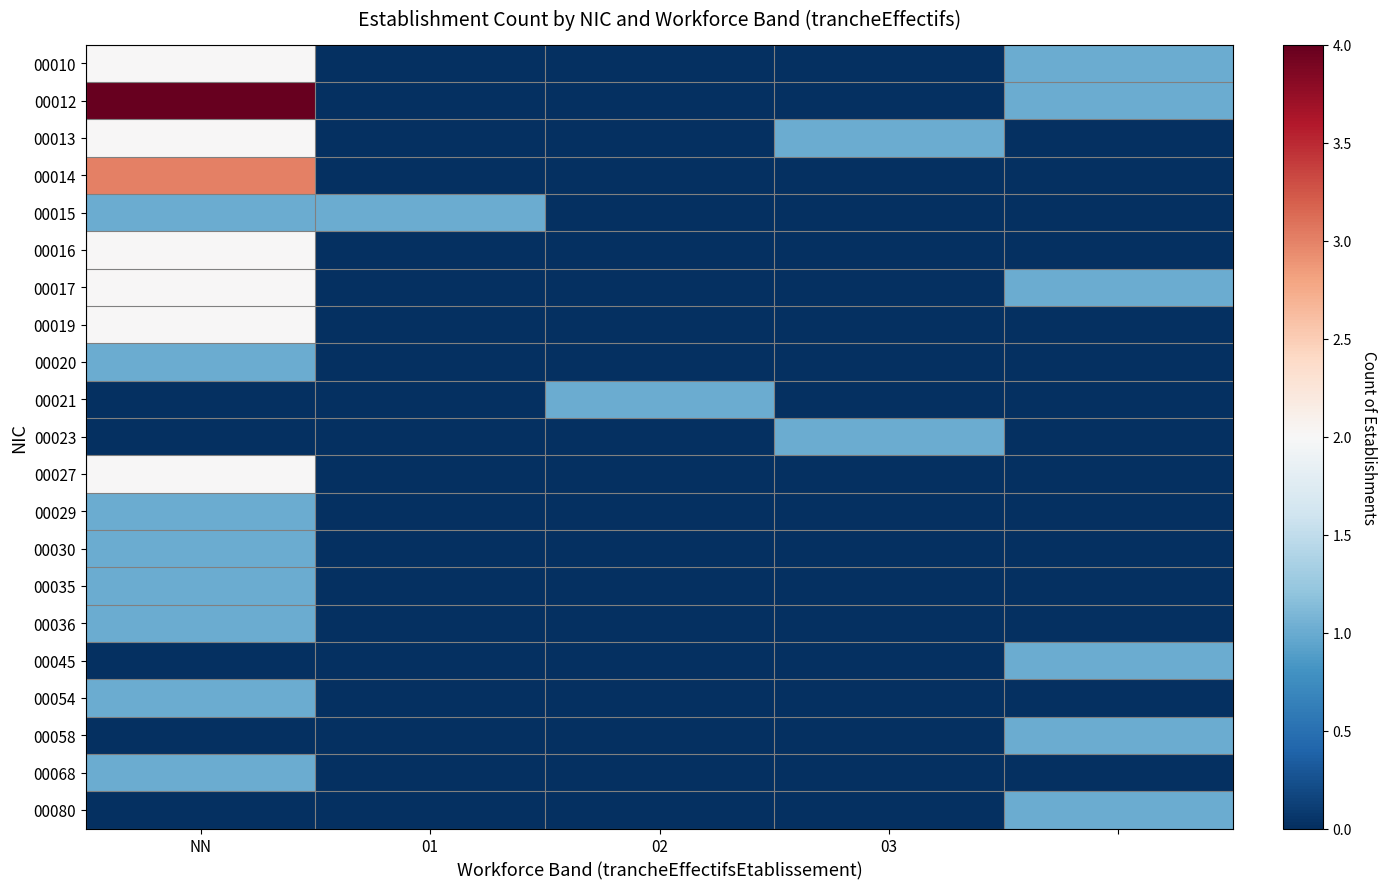

At which category is the sum across all series the highest?

NN